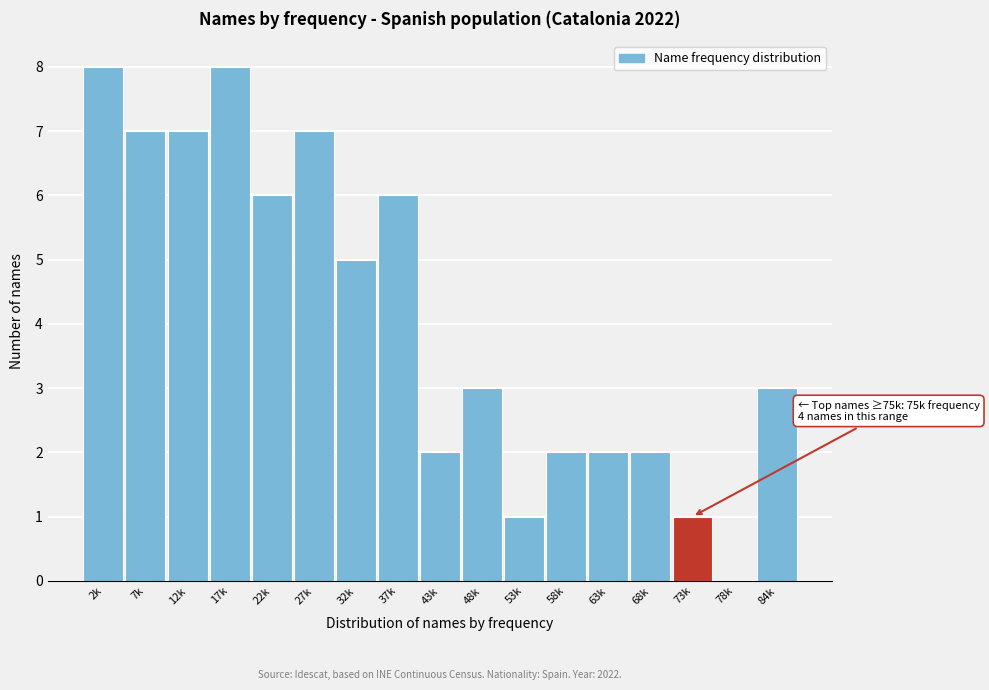

Reading right to left, what are all the values shown in this chart?

84k=3	78k=0	73k=1	68k=2	63k=2	58k=2	53k=1	48k=3	43k=2	37k=6	32k=5	27k=7	22k=6	17k=8	12k=7	7k=7	2k=8